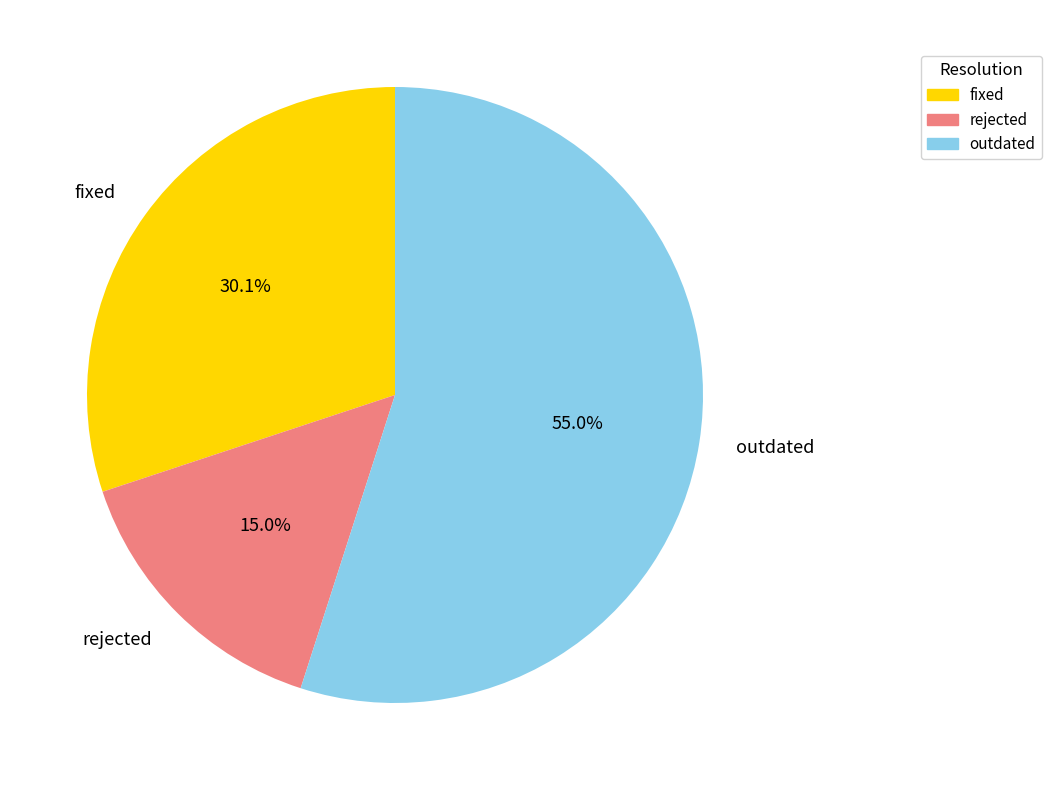

Does any single category account for the majority?

Yes